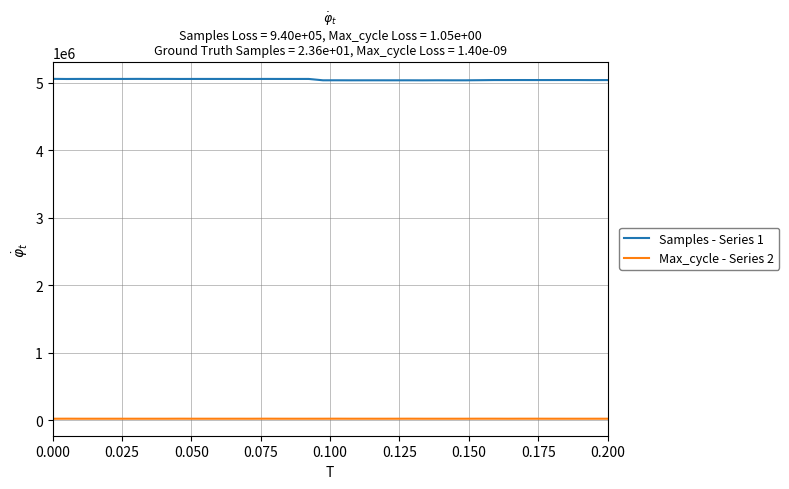

Rank the series by their maximum value, from highest to lowest.

Samples - Series 1, Max_cycle - Series 2